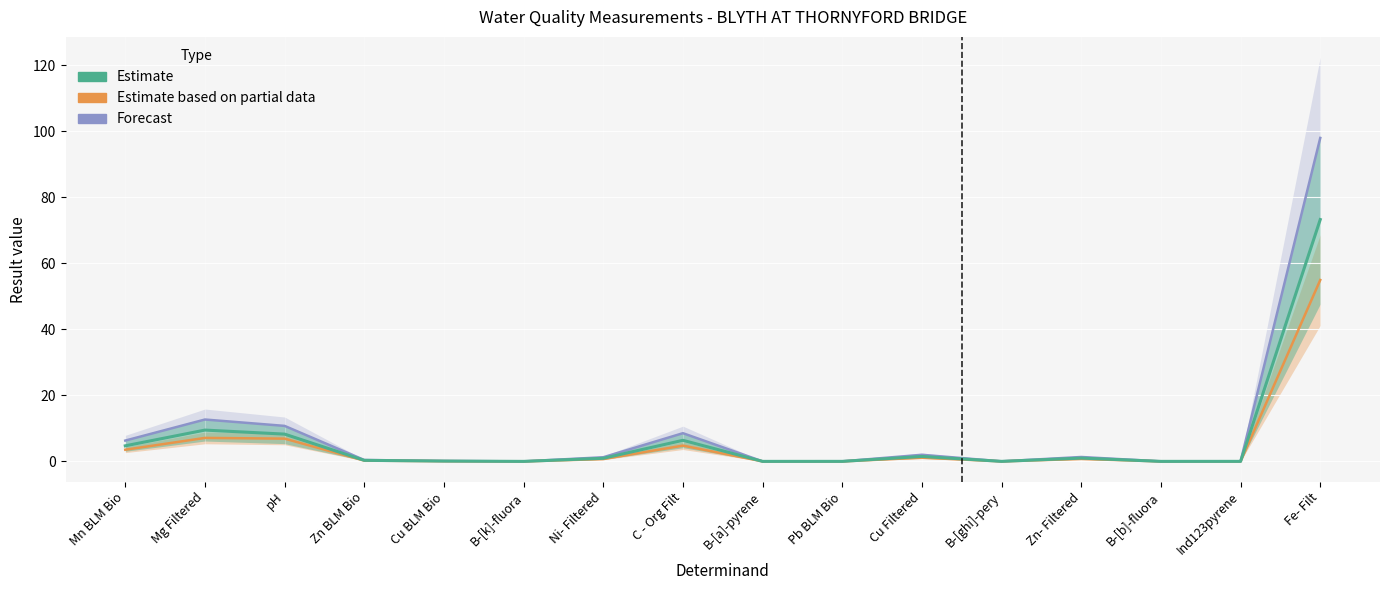

Rank the series at Ind123pyrene from highest to lowest value.

Forecast, Estimate, Estimate based on partial data